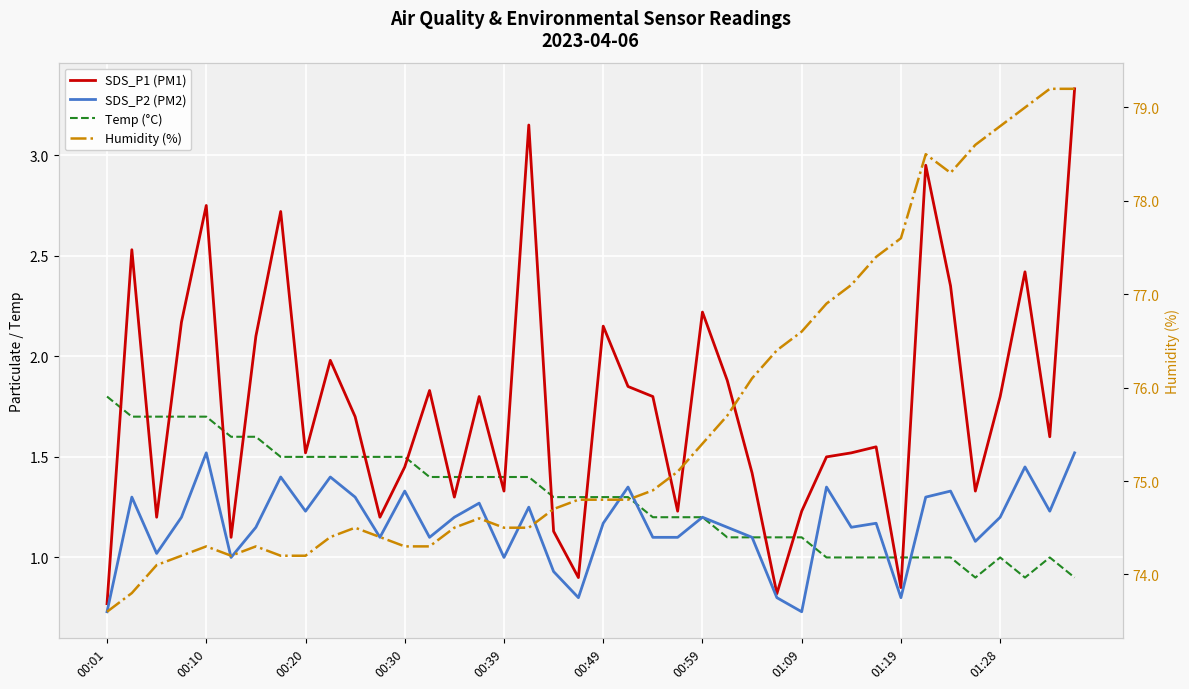

Is this an area chart (filled region under the line)?

No